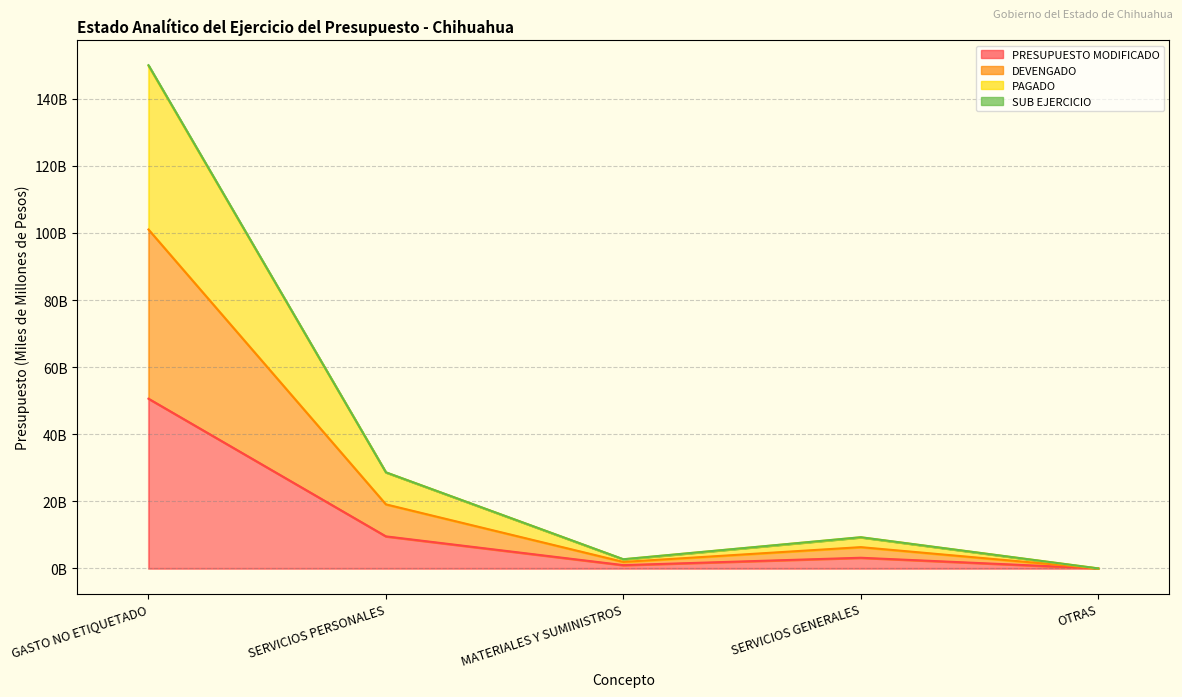

What is the difference between the second highest and minimum values in the PAGADO series?

28.6